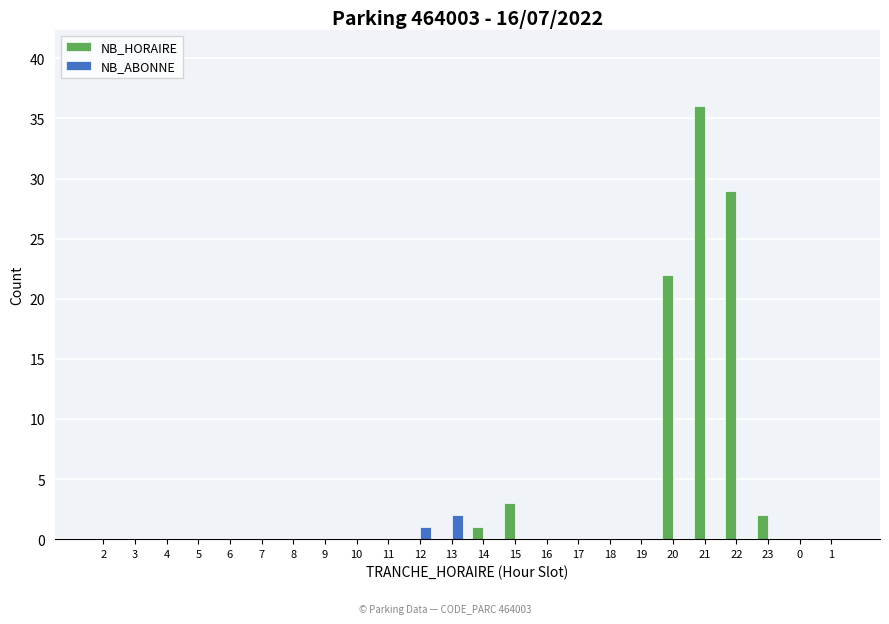

Reading left to right, what are all the values shown in this chart?

NB_HORAIRE: 2=0	3=0	4=0	5=0	6=0	7=0	8=0	9=0	10=0	11=0	12=0	13=0	14=1	15=3	16=0	17=0	18=0	19=0	20=22	21=36	22=29	23=2	0=0	1=0
NB_ABONNE: 2=0	3=0	4=0	5=0	6=0	7=0	8=0	9=0	10=0	11=0	12=1	13=2	14=0	15=0	16=0	17=0	18=0	19=0	20=0	21=0	22=0	23=0	0=0	1=0